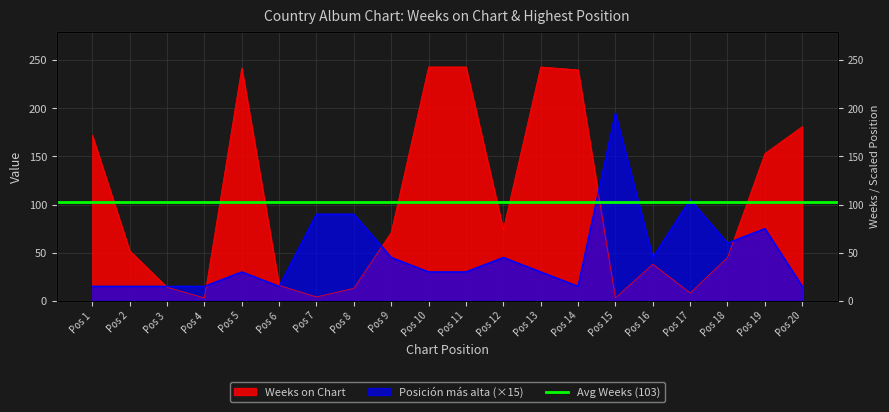

The value of Posicion mas alta at Pos 9 is 12. True or false?

False